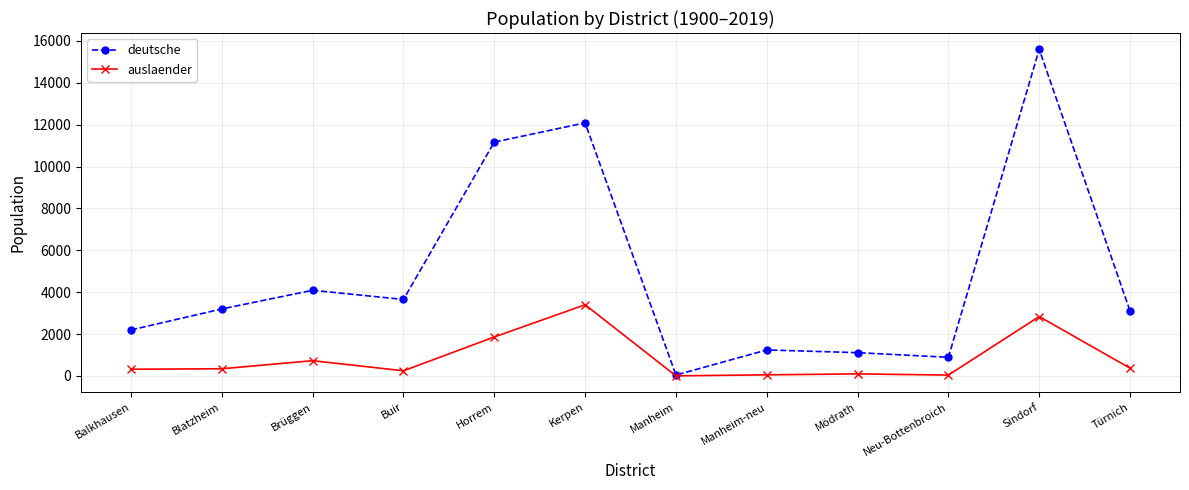

True or false: deutsche has a value of 3214 at Balkhausen.

False